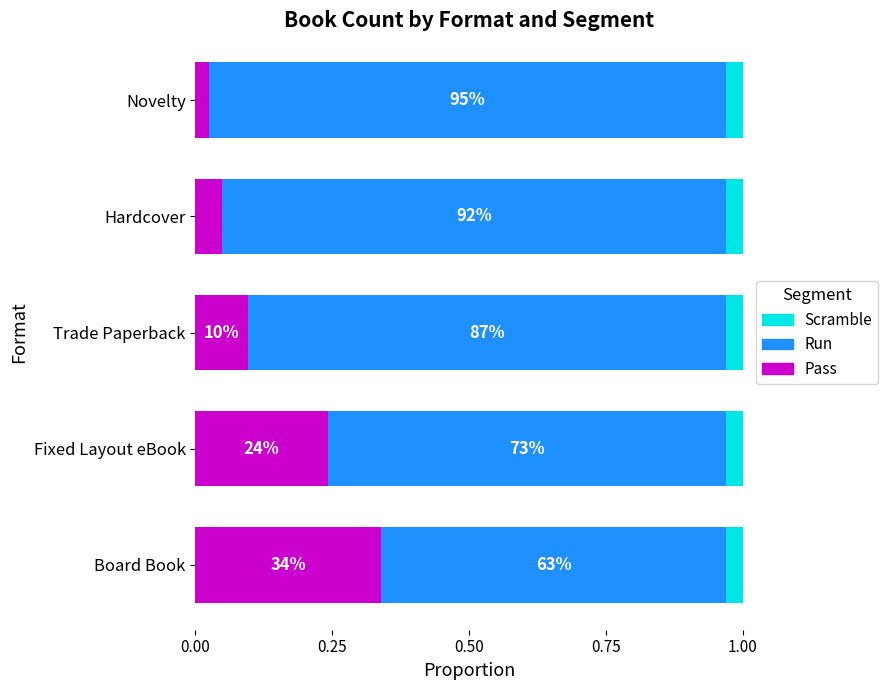

What are all the series names shown in the legend?

Scramble, Run, Pass